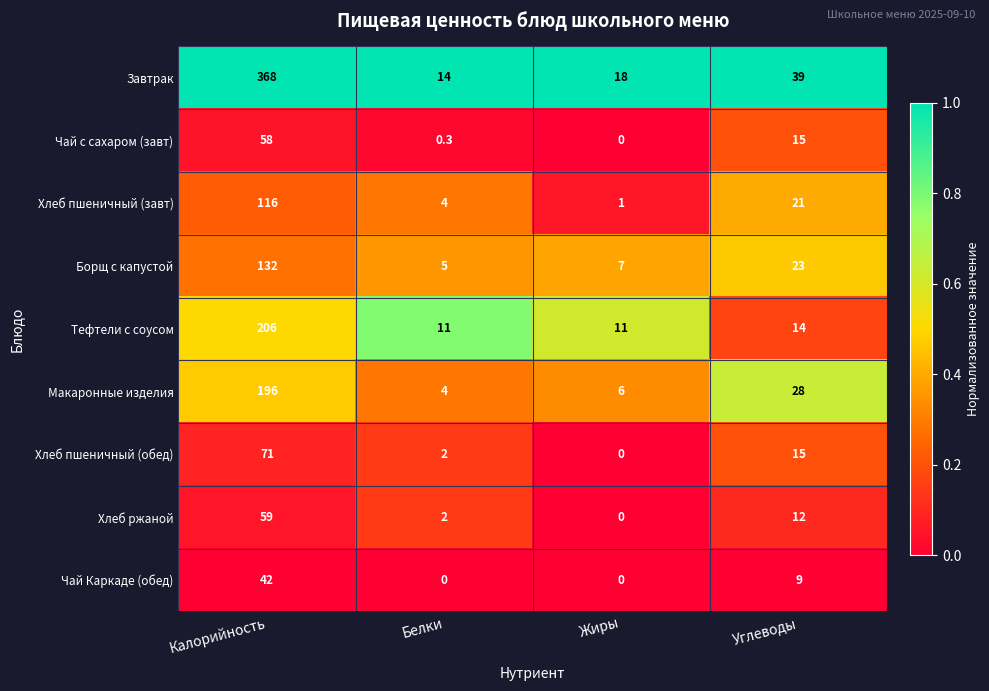

Which series has the widest spread of values?

Завтрак